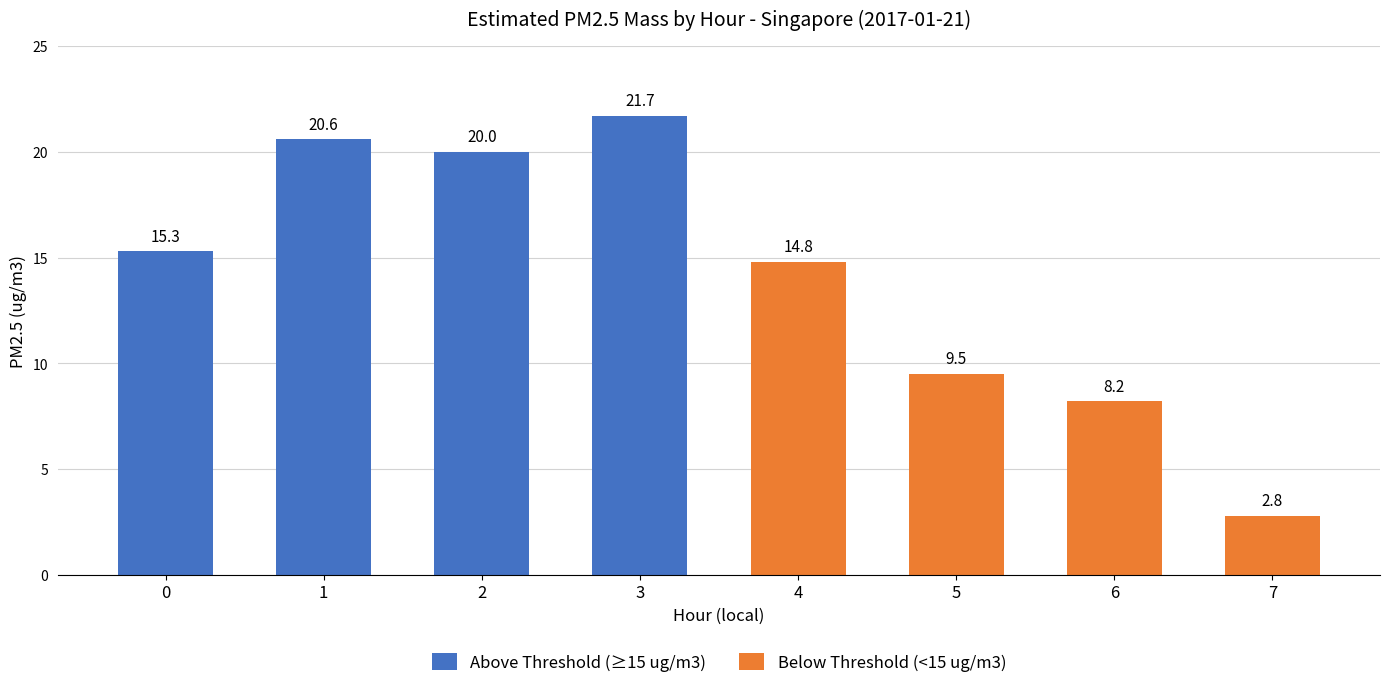

Between 1 and 3, which is larger?

3